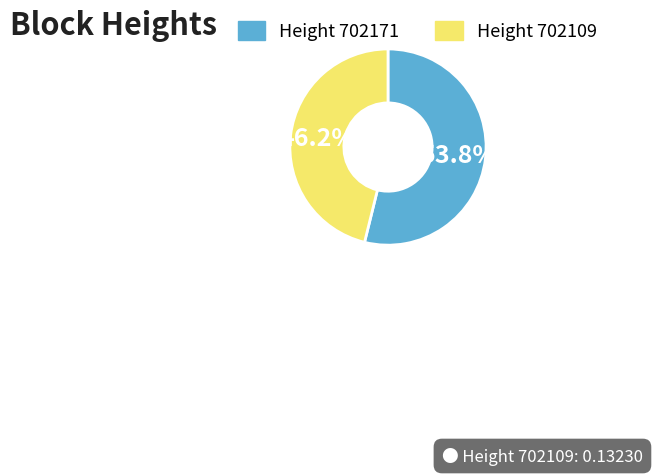

What portion of the pie excludes Height 702171?

46.2%